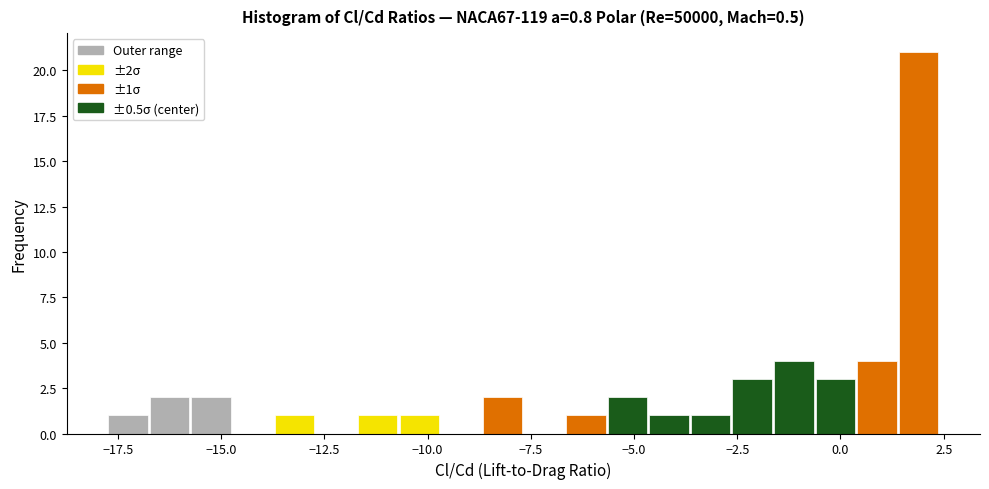

Read against the x-axis, roughly where is the centre of the tallest bar?

2.0